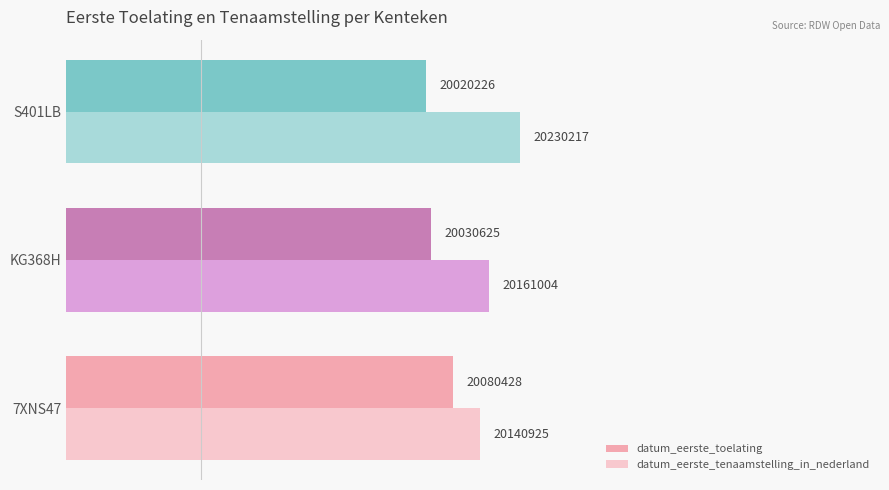

What are all the series names shown in the legend?

datum_eerste_toelating, datum_eerste_tenaamstelling_in_nederland